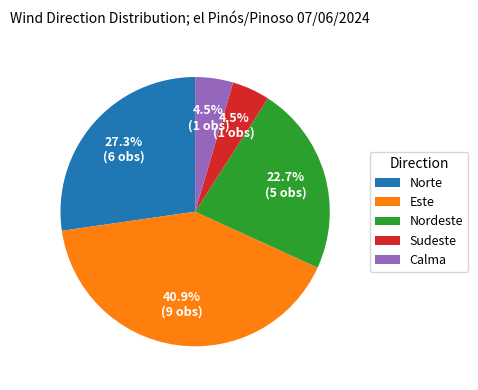

What is the largest slice in the pie chart?

Este